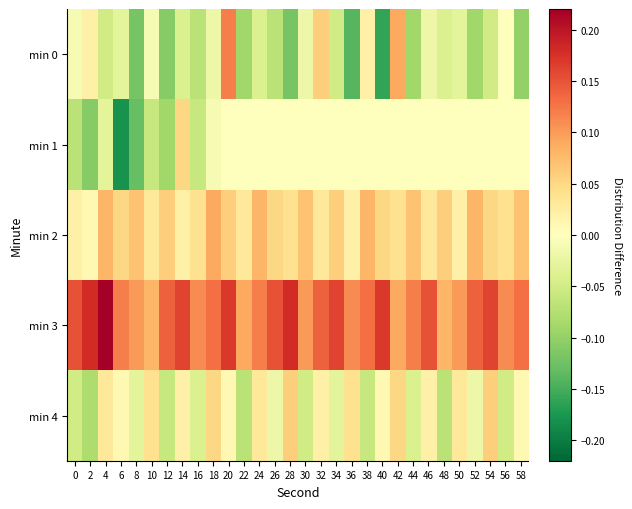

What is the total value across all series at 44?

0.1